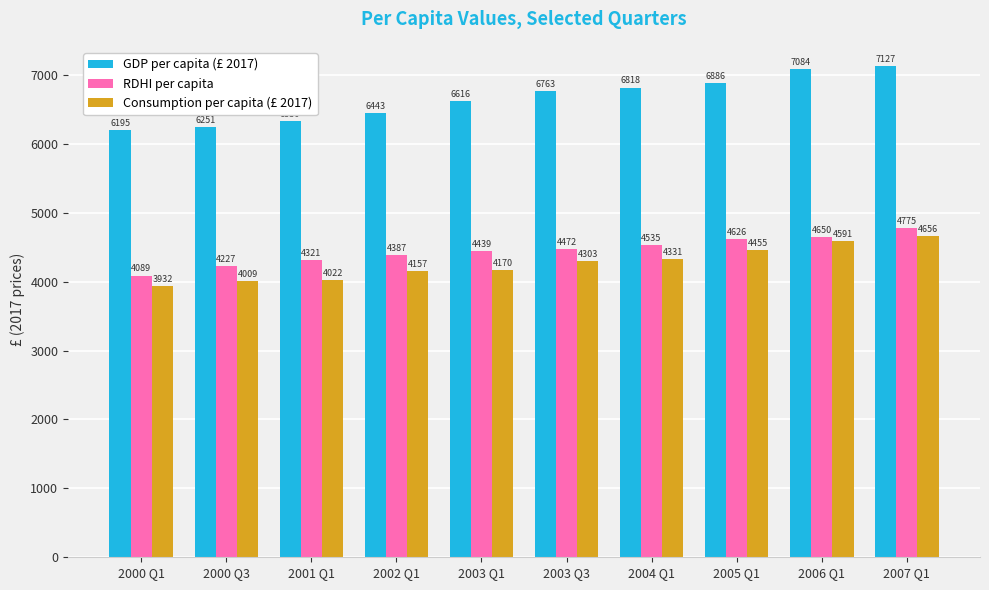

What is the value of the RDHI per capita bar at the 10th from the left?

4774.9